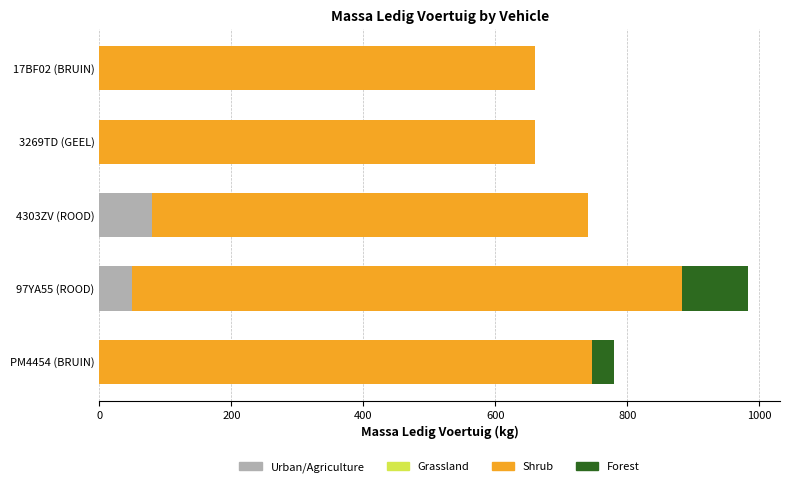

What is the total value across all series at PM4454 (BRUIN)?

780